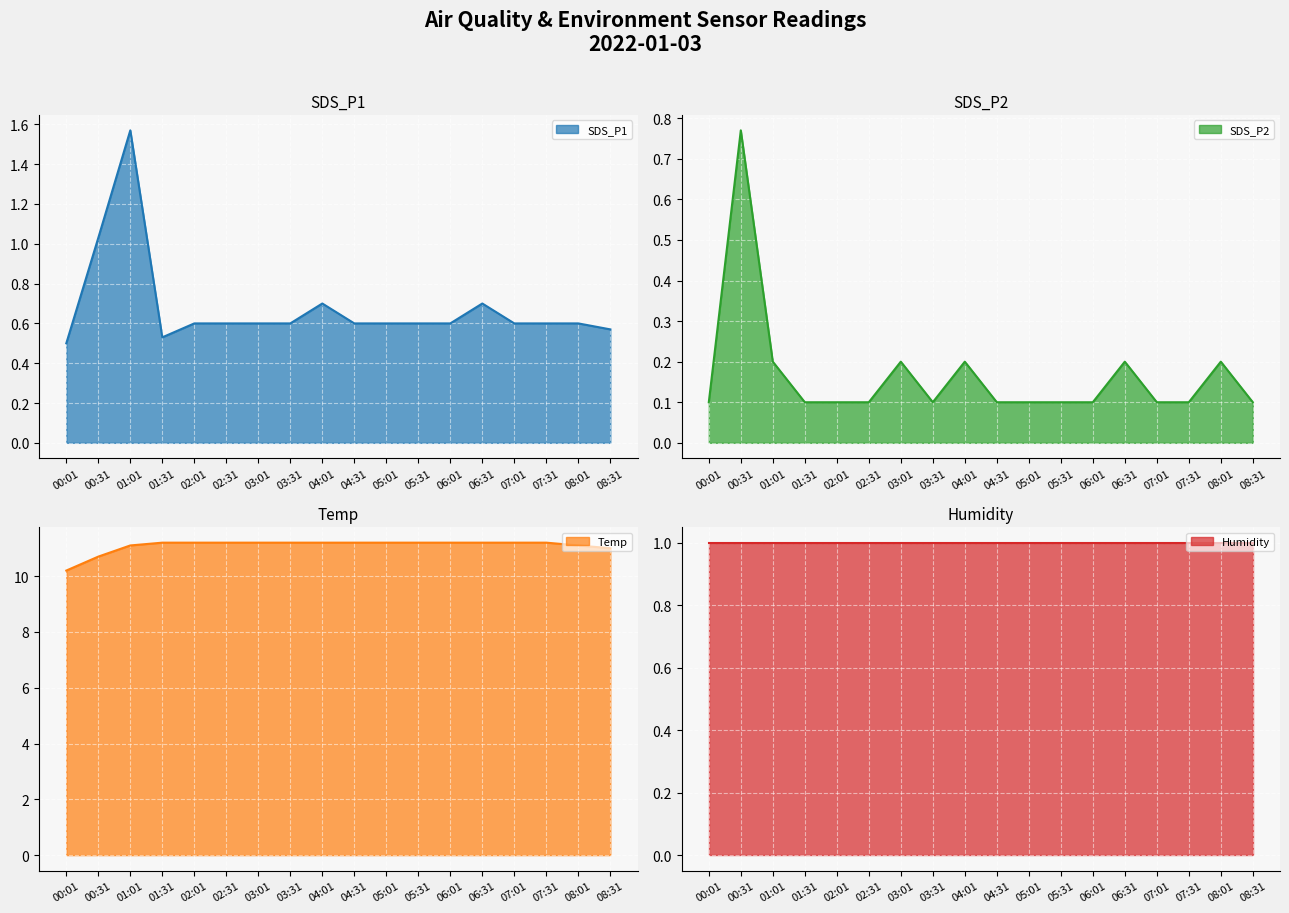

What is the total value across all series at 06:01?

11.9